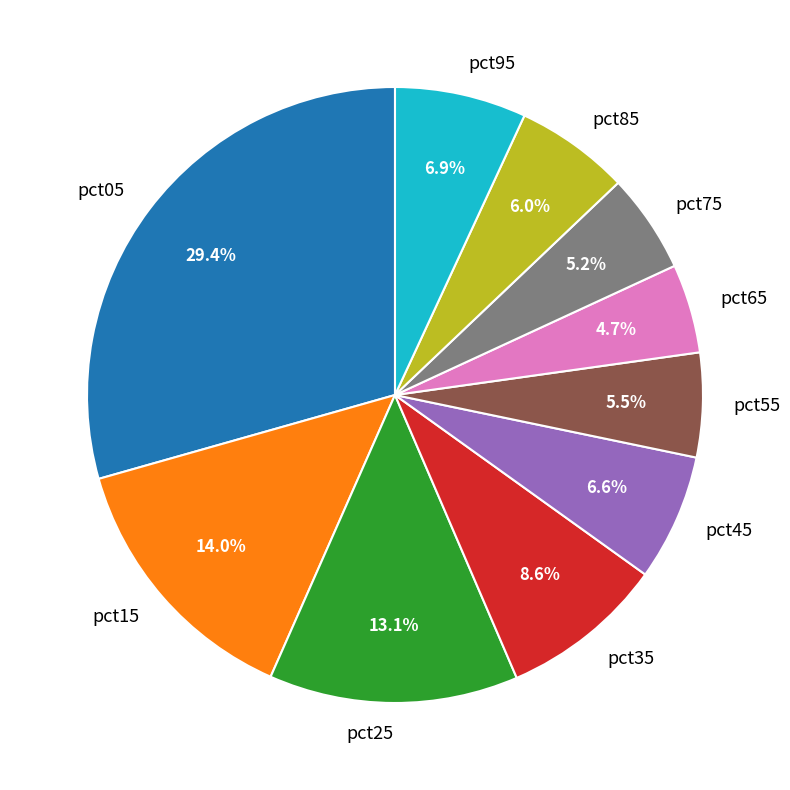

To the nearest percent, what portion does pct25 represent?

13%